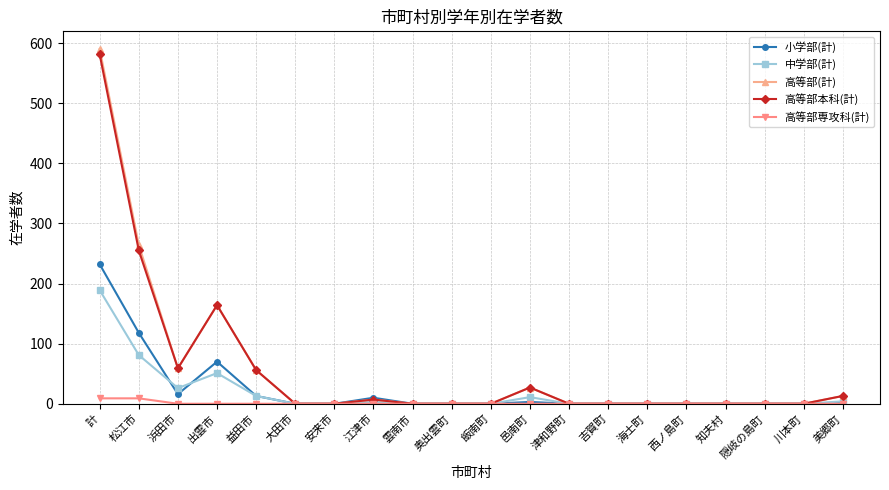

Count the number of categories in the chart.

20